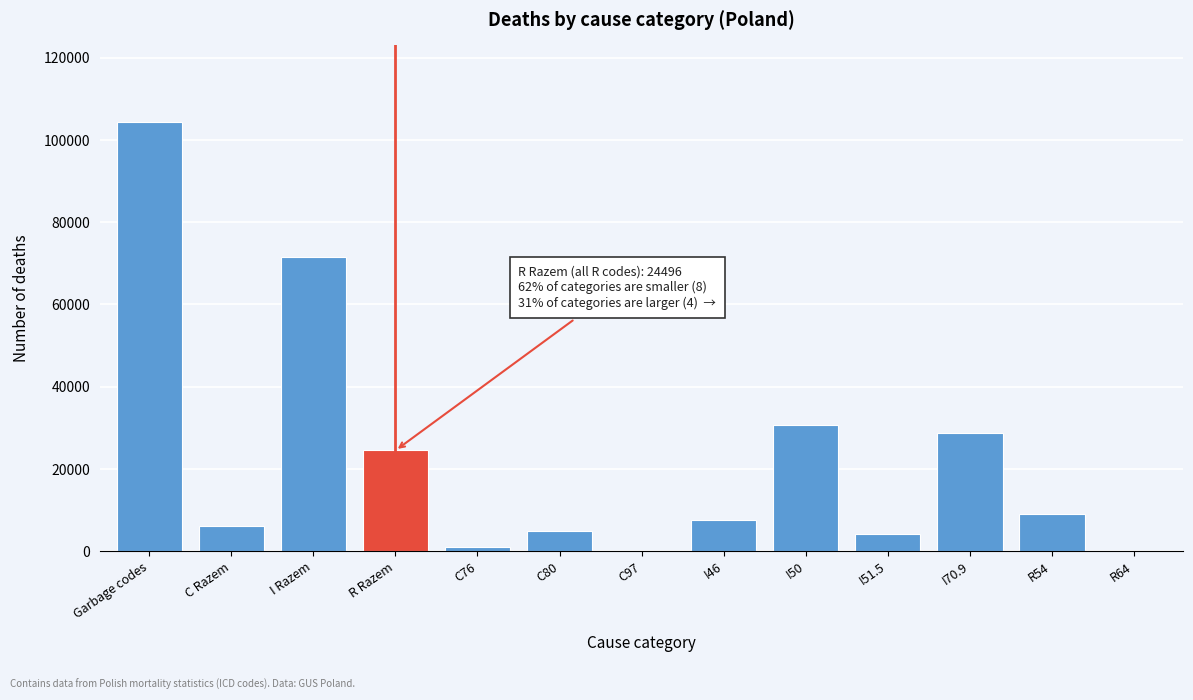

What is the change in value from Garbage codes to R54?

-95135